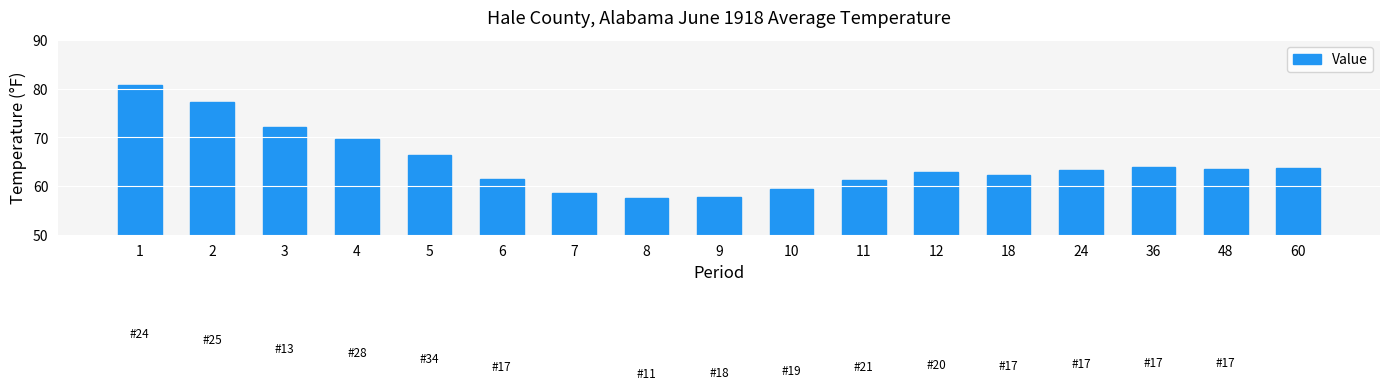

True or false: the data shows 30.3 at 11.

False